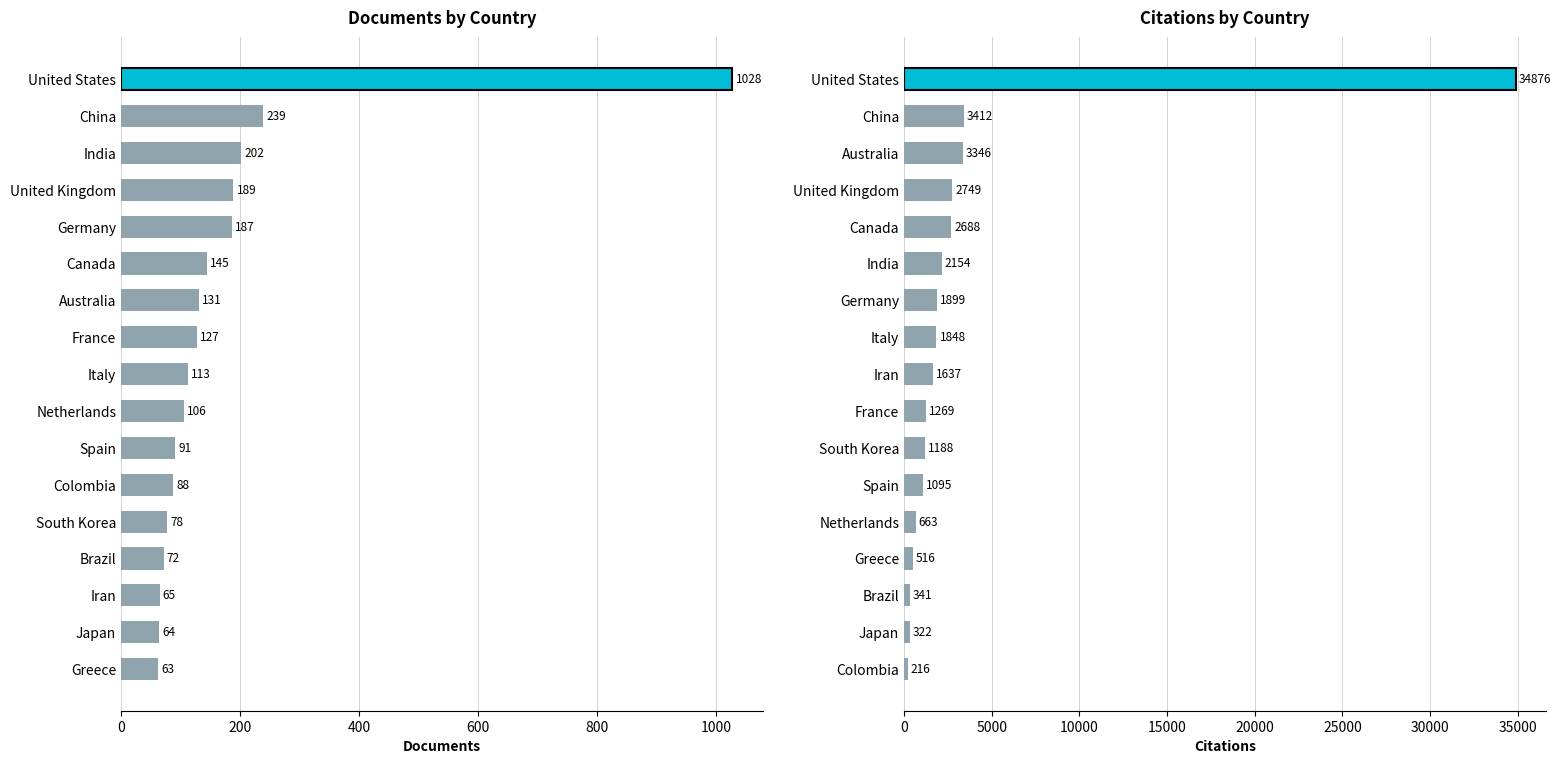

Count the number of categories in the chart.

17